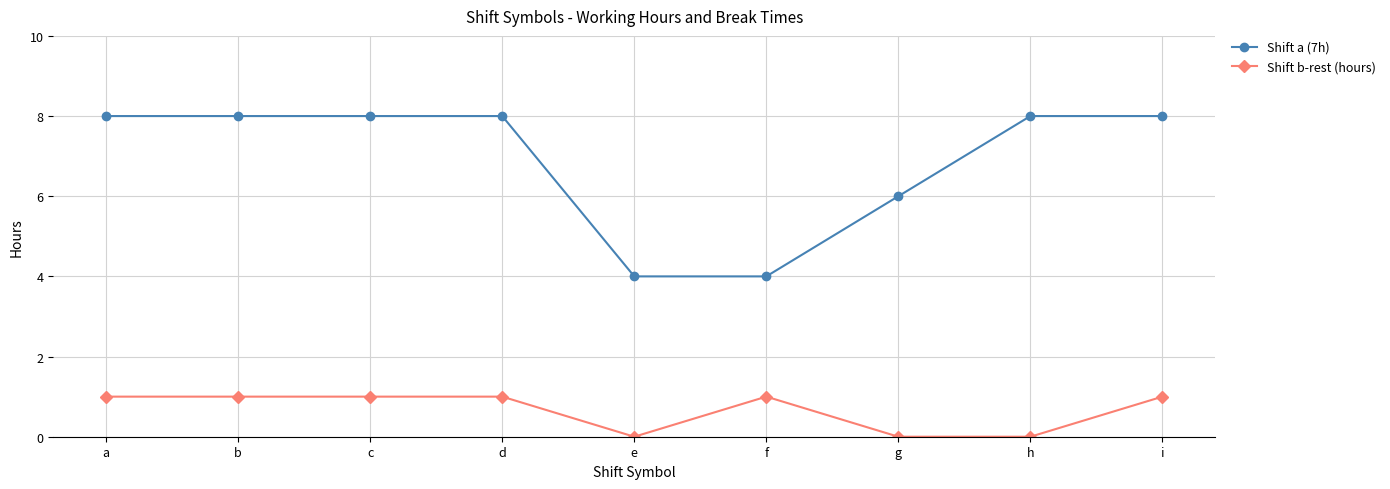

What is the highest value of the Shift b-rest (hours) series?

1.0